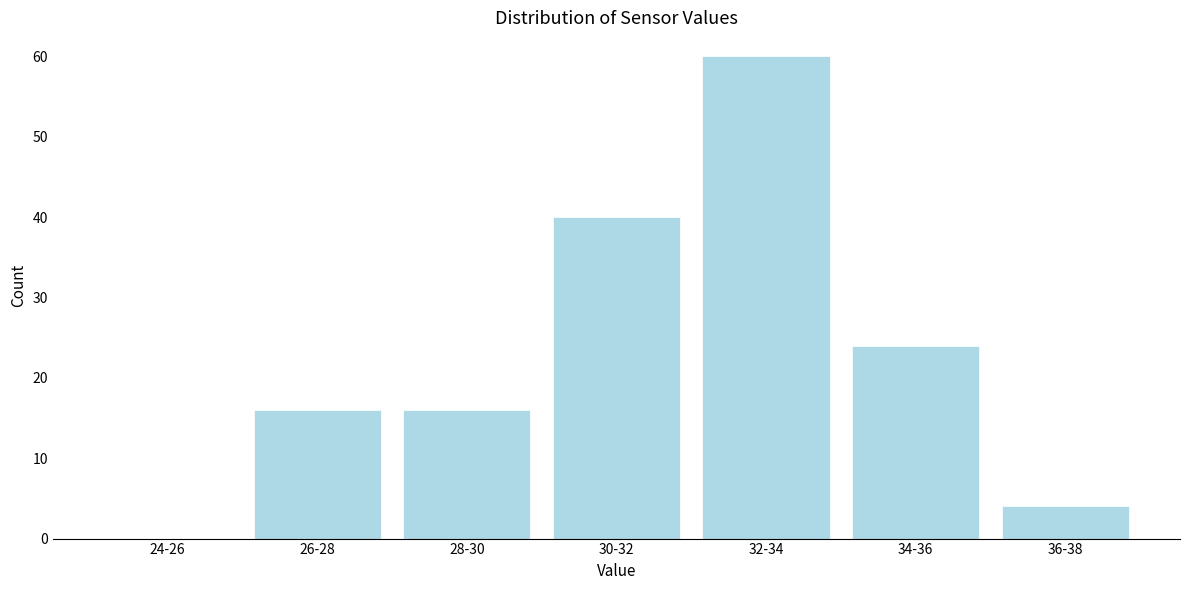

Reading left to right, extract all data points from this chart.

24-26=0	26-28=16	28-30=16	30-32=40	32-34=60	34-36=24	36-38=4